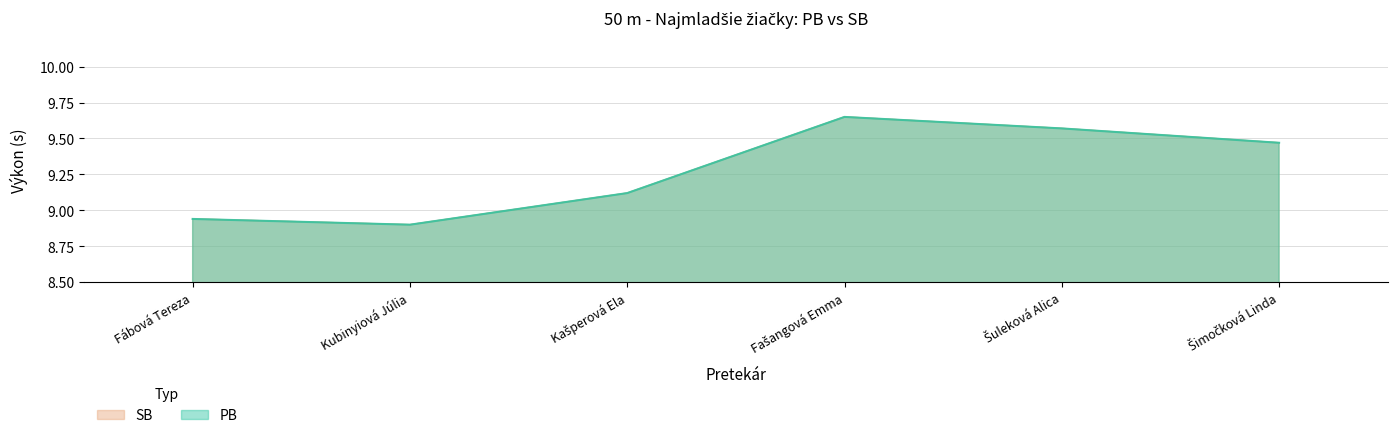

True or false: SB has more than 2 interior local peaks.

False